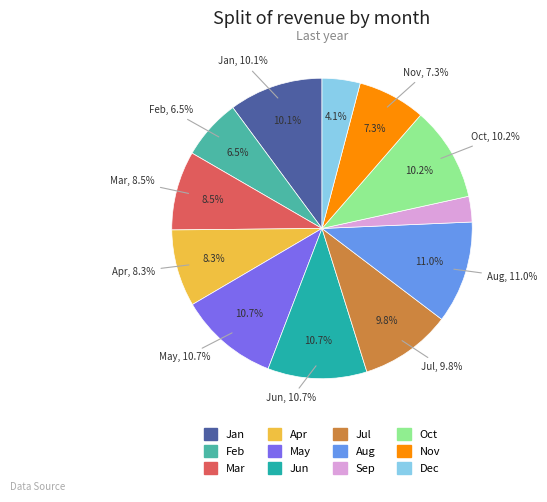

Does any single category account for the majority?

No